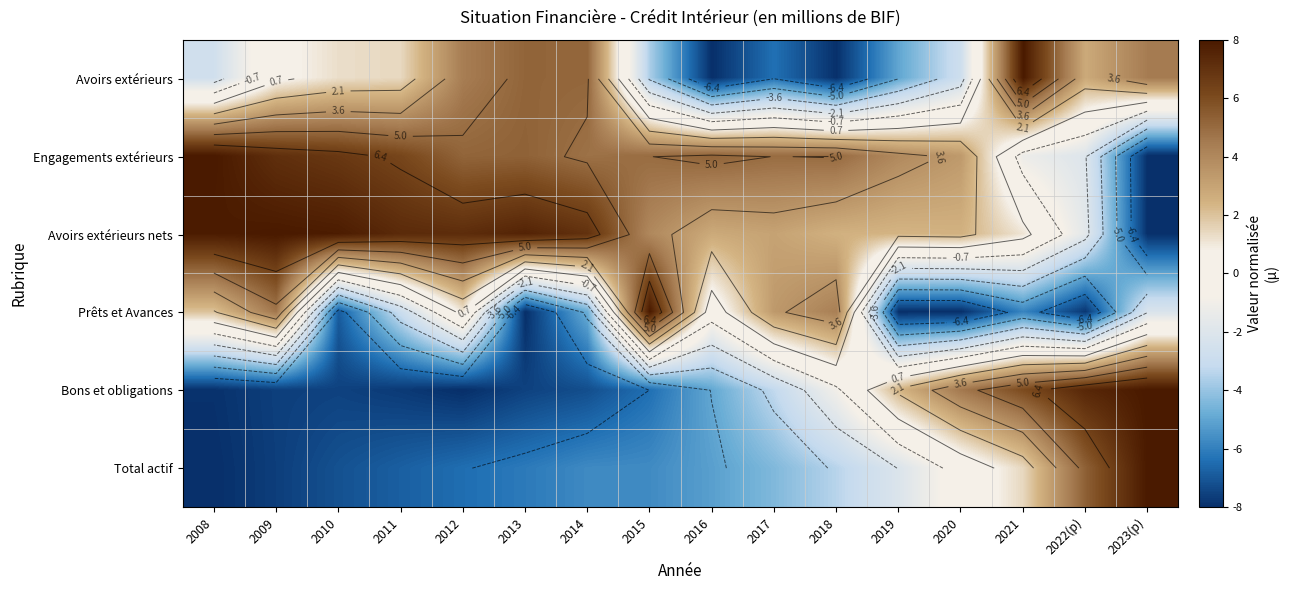

What value does the Prêts et Avances series have at 2011?

-2.9